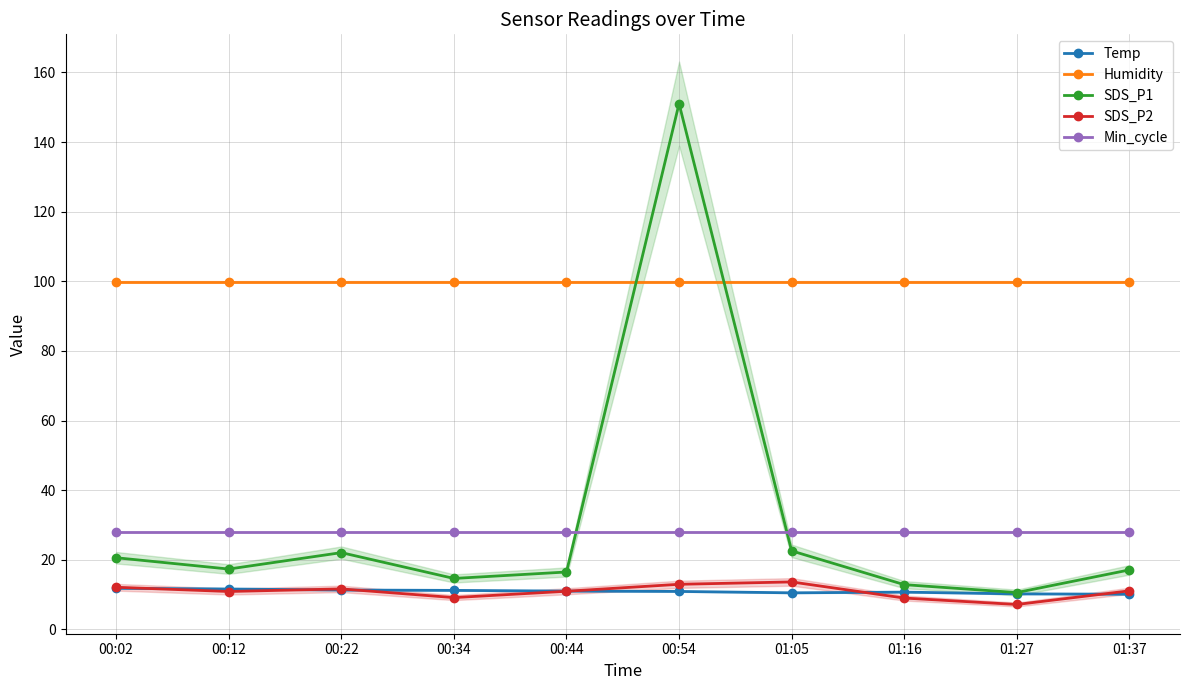

Reading right to left, list all the values displayed in this chart.

Temp: 01:37=10.1	01:27=10.2	01:16=10.7	01:05=10.5	00:54=10.9	00:44=11.0	00:34=11.2	00:22=11.3	00:12=11.6	00:02=11.8
Humidity: 01:37=99.9	01:27=99.9	01:16=99.9	01:05=99.9	00:54=99.9	00:44=99.9	00:34=99.9	00:22=99.9	00:12=99.9	00:02=99.9
SDS_P1: 01:37=17.1	01:27=10.6	01:16=12.8	01:05=22.6	00:54=151.0	00:44=16.5	00:34=14.6	00:22=22.1	00:12=17.3	00:02=20.6
SDS_P2: 01:37=11.1	01:27=7.2	01:16=9.0	01:05=13.6	00:54=12.9	00:44=10.9	00:34=9.1	00:22=11.6	00:12=10.9	00:02=12.1
Min_cycle: 01:37=28.0	01:27=28.0	01:16=28.0	01:05=28.0	00:54=28.0	00:44=28.0	00:34=28.0	00:22=28.0	00:12=28.0	00:02=28.0